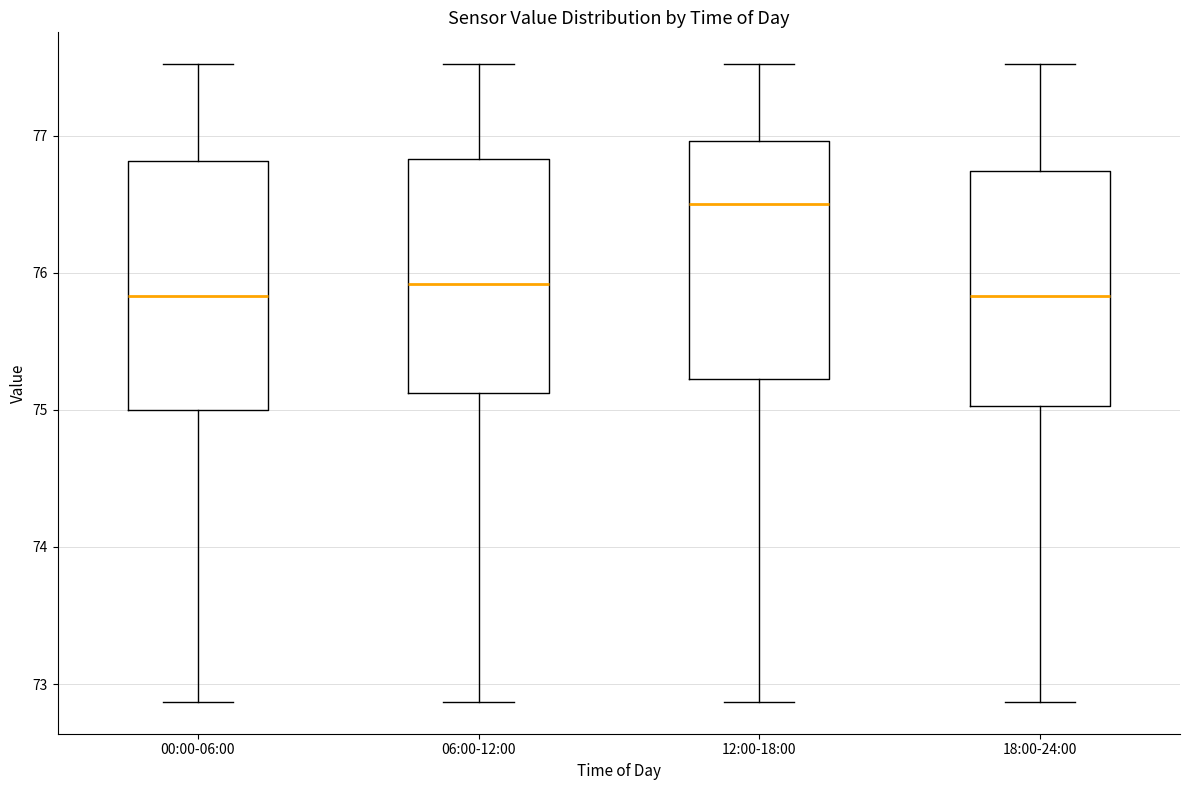

Which box's median line is the highest?

12:00-18:00